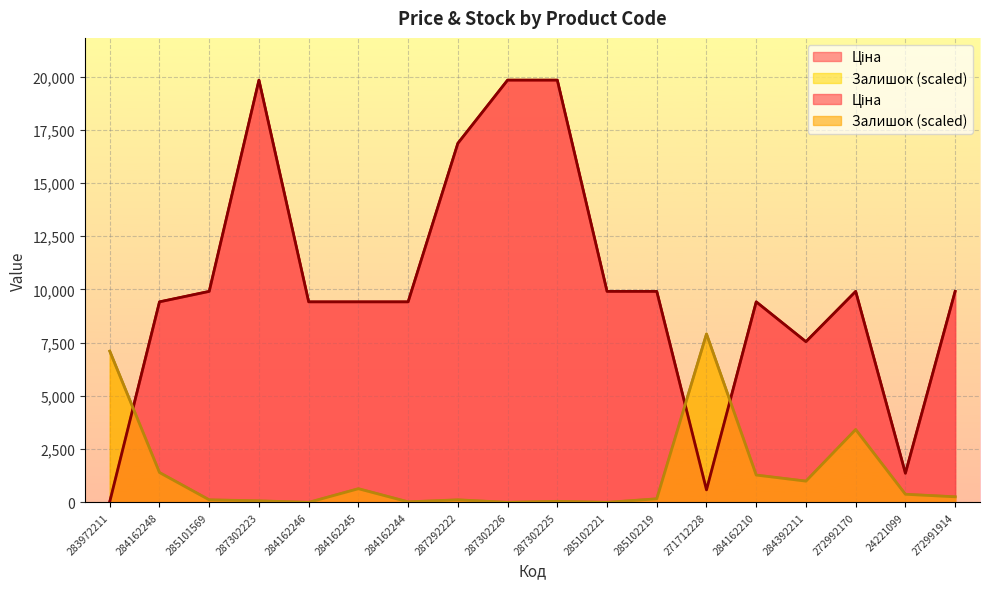

What is the value of the Ціна point at the 9th from the left?

19831.1